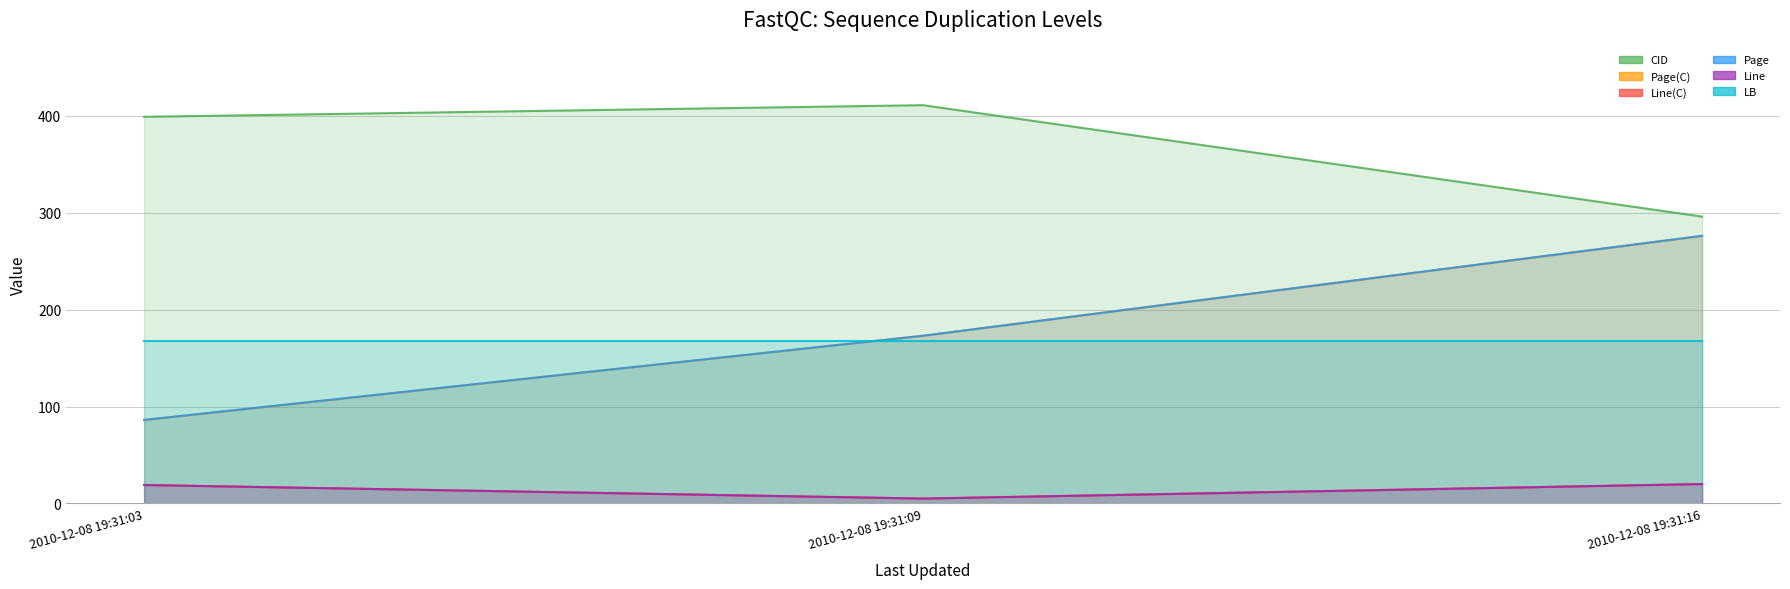

At which category is the sum across all series the highest?

2010-12-08 19:31:16